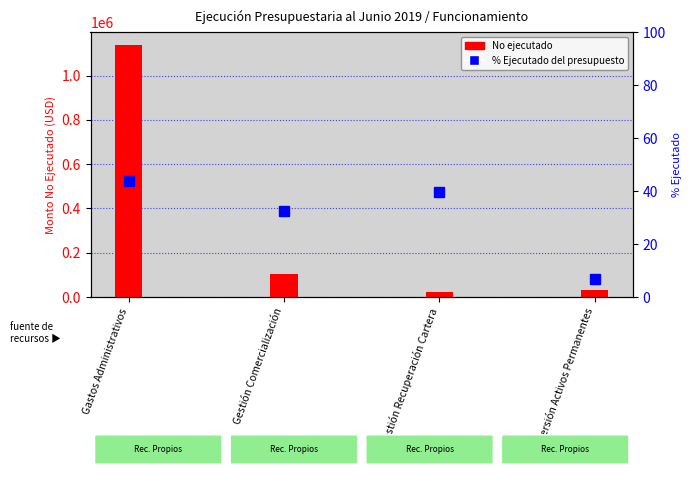

List the labels in order of No ejecutado value, smallest first.

Gestión Recuperación Cartera, Inversión Activos Permanentes, Gestión Comercialización, Gastos Administrativos